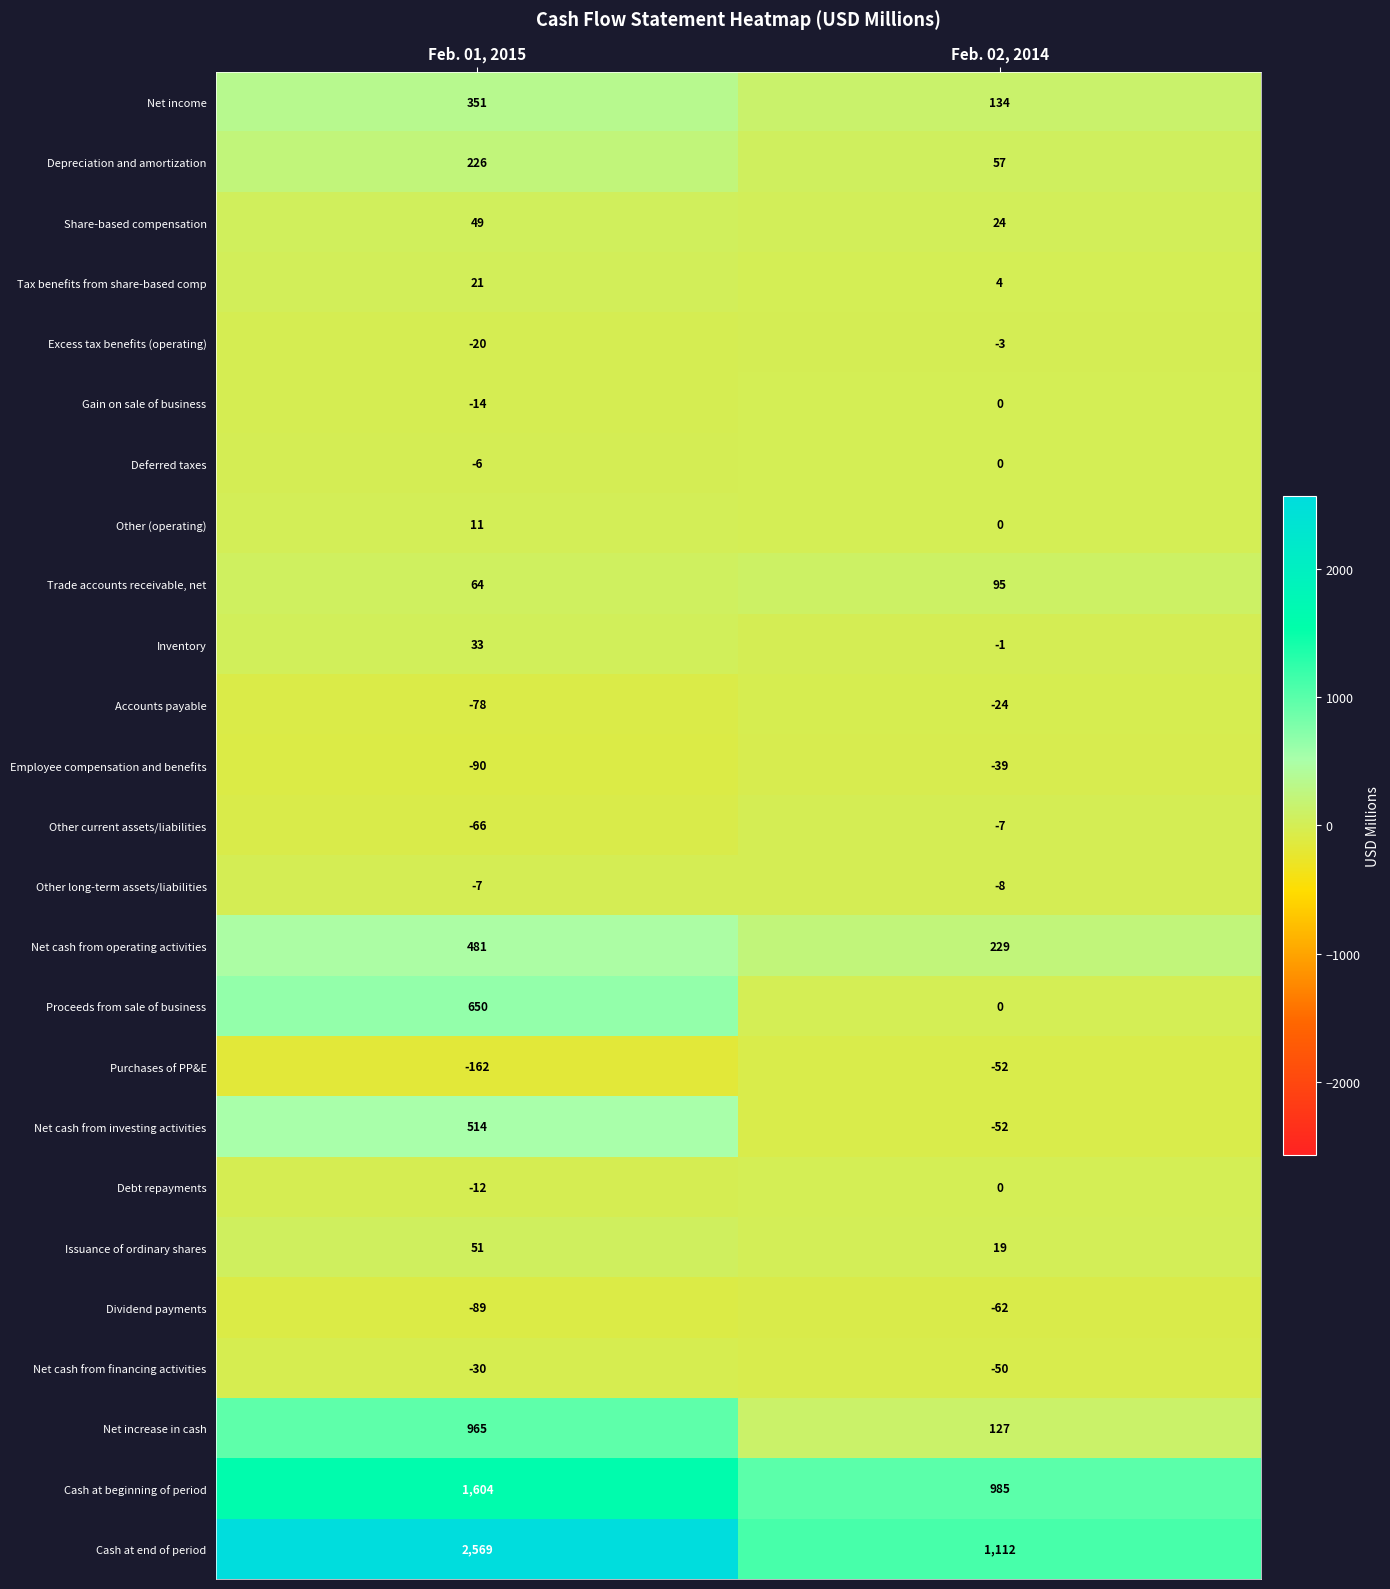

True or false: Net cash from financing activities has a value of -51 at Feb. 01, 2015.

False